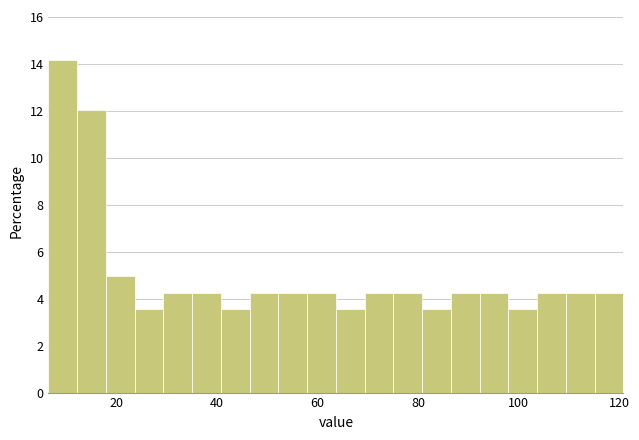

Around what value on the x-axis is the tallest bar? Give the approximate position of its centre, as read against the axis.

10